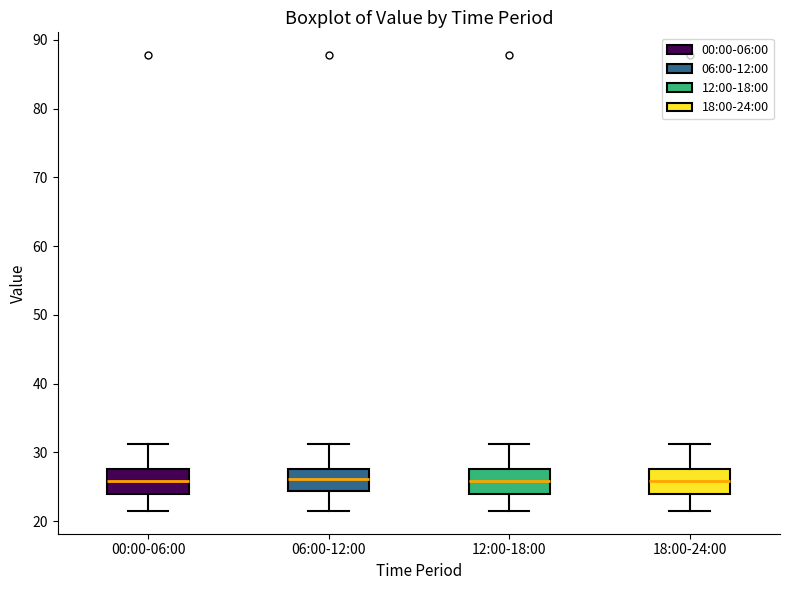

Where does the median line of the box for 12:00-18:00 sit on the y-axis? The values are not printed on the chart, so give them approximately, as read against the axis.

26